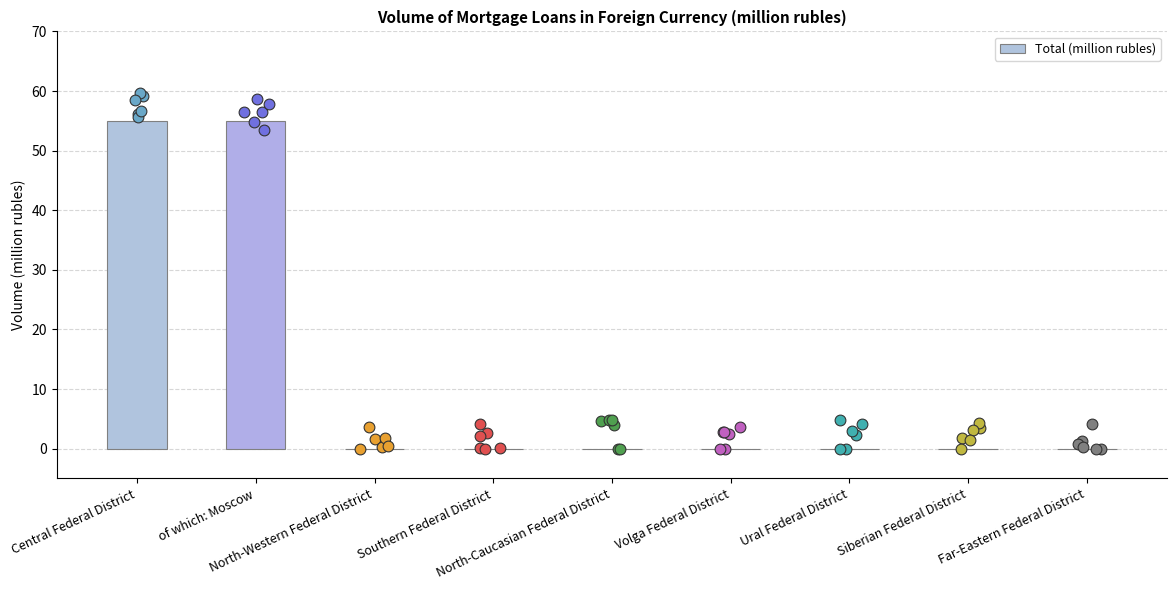

What is the change in value from Central Federal District to North-Caucasian Federal District?

-55